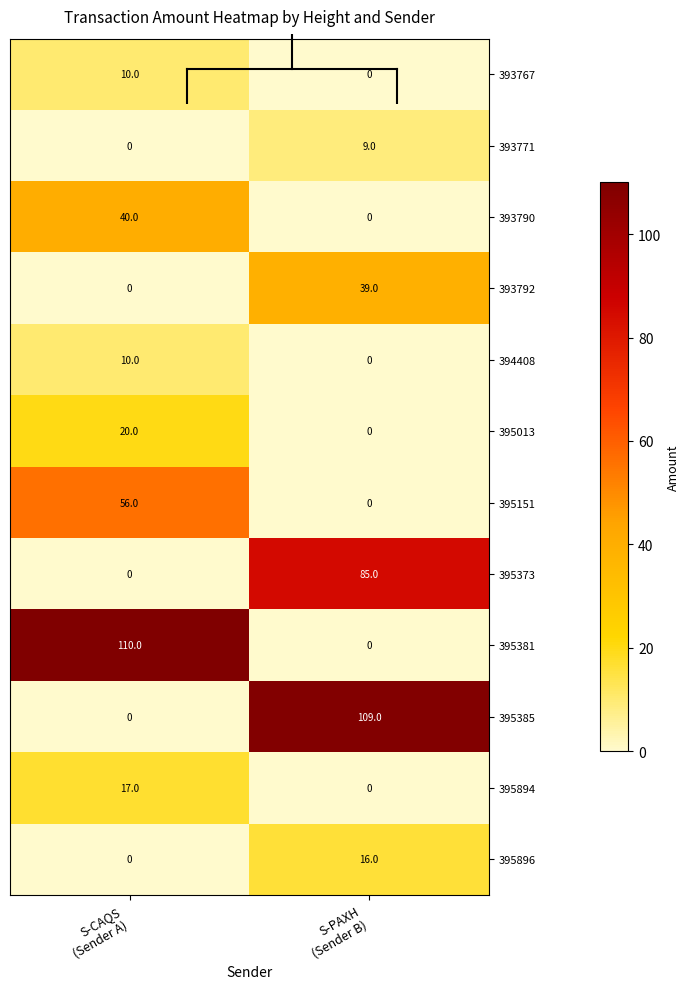

What is the average value of the 395896 series?

8